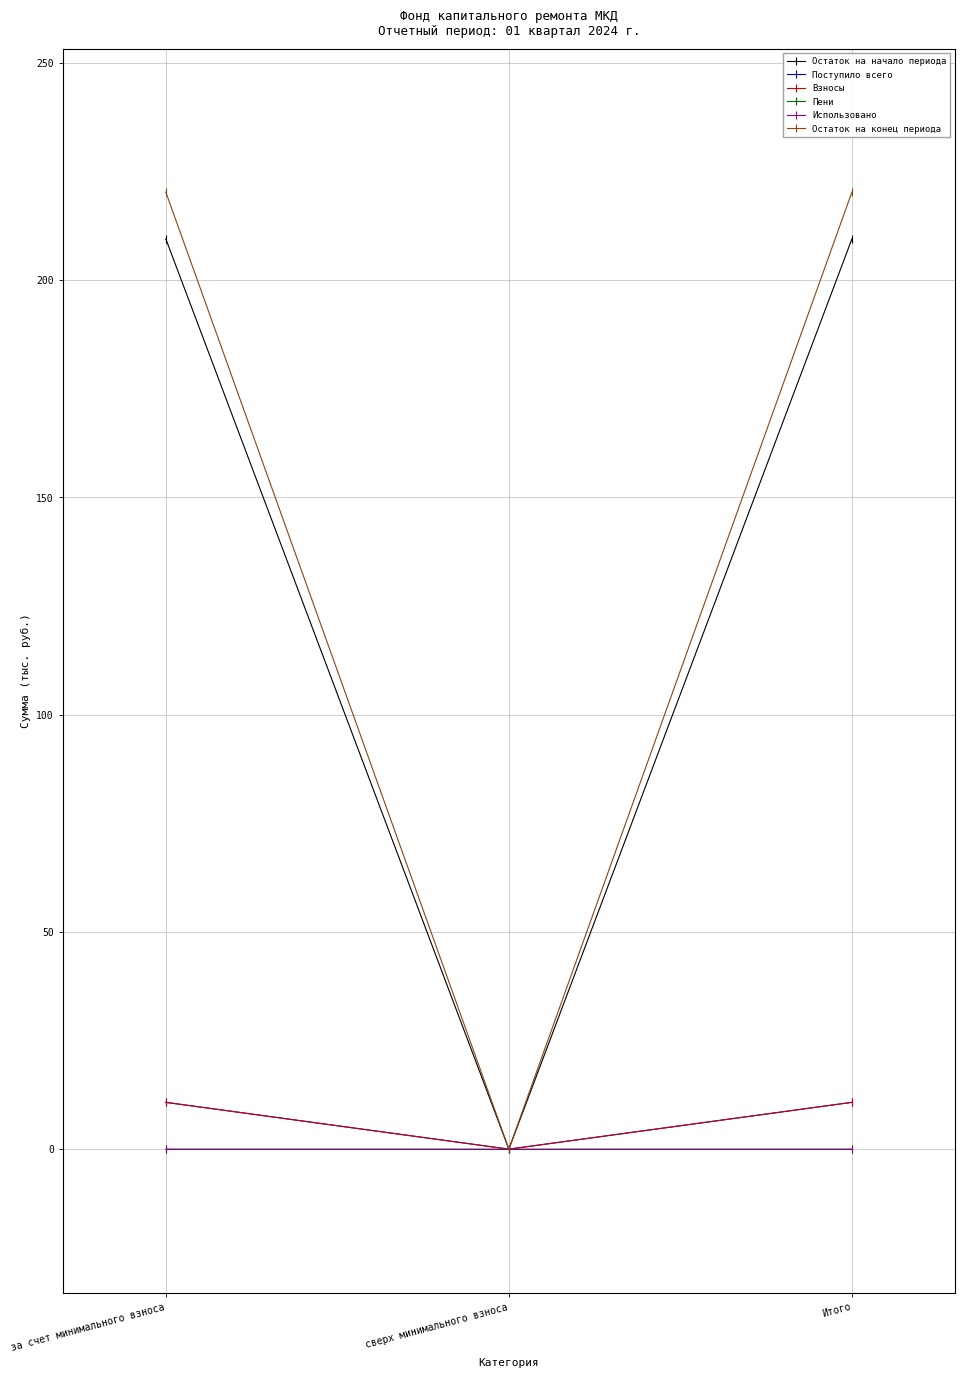

Reading right to left, extract all data points from this chart.

Остаток на начало периода: 209.5	0.0	209.5
Поступило всего: 10.8	0.0	10.8
Взносы: 10.8	0.0	10.8
Пени: 0.0	0.0	0.0
Использовано: 0.0	0.0	0.0
Остаток на конец периода: 220.2	0.0	220.2